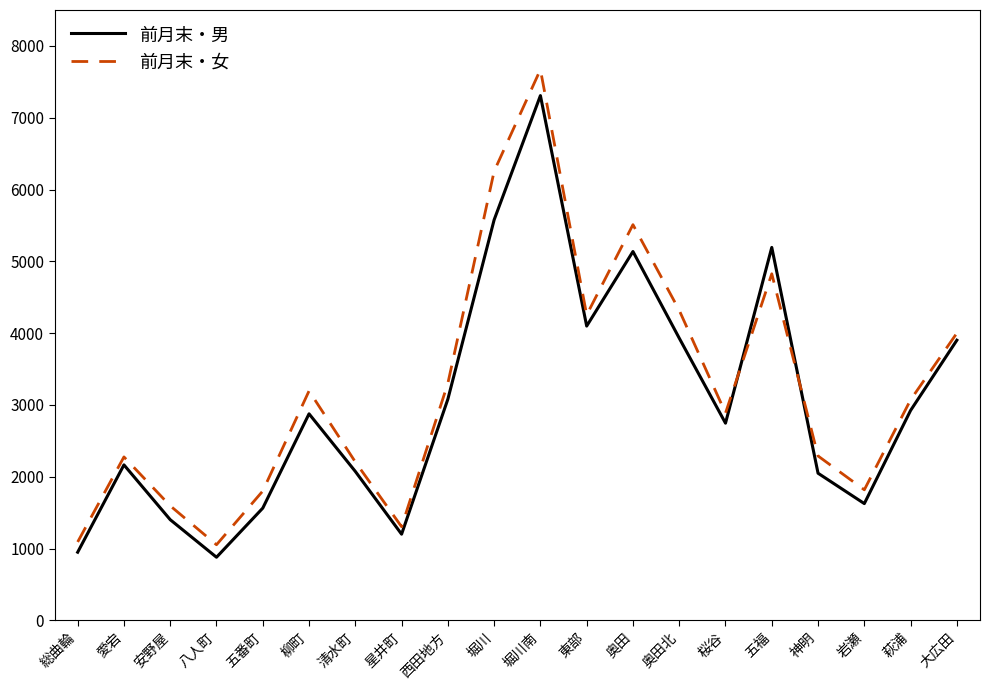

At which category does 前月末・女 reach its first local valley?

八人町